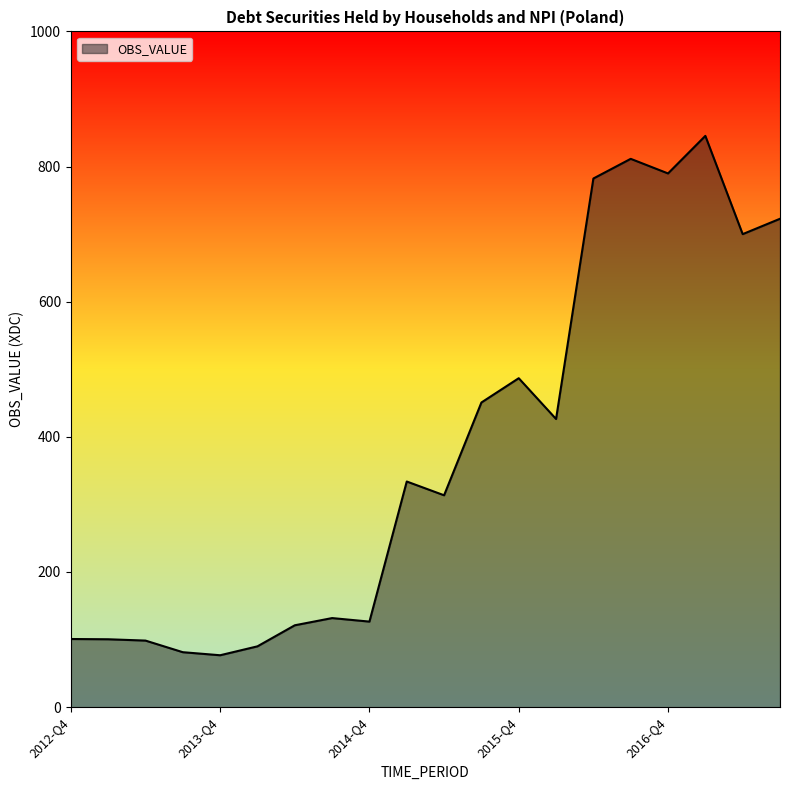

True or false: there are more than 2 points higher than both neighbors.

True